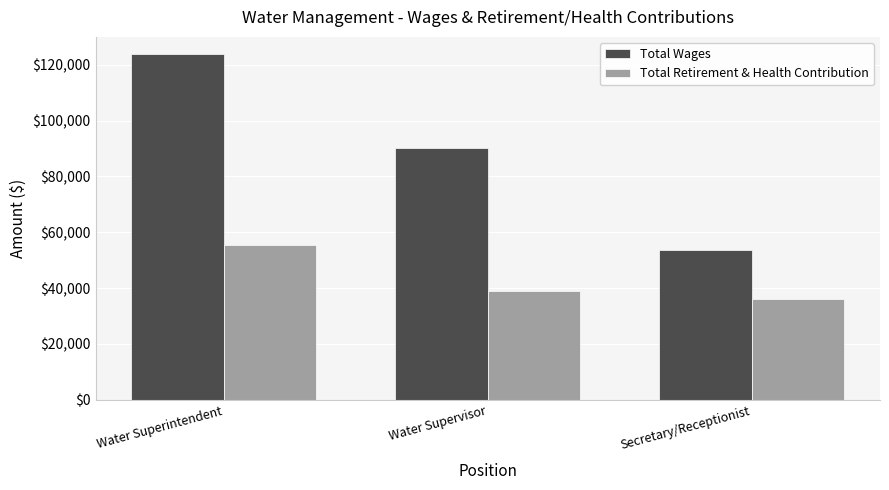

Reading right to left, extract all data points from this chart.

Total Wages: Secretary/Receptionist=53593	Water Supervisor=90060	Water Superintendent=123755
Total Retirement & Health Contribution: Secretary/Receptionist=36241	Water Supervisor=38918	Water Superintendent=55594